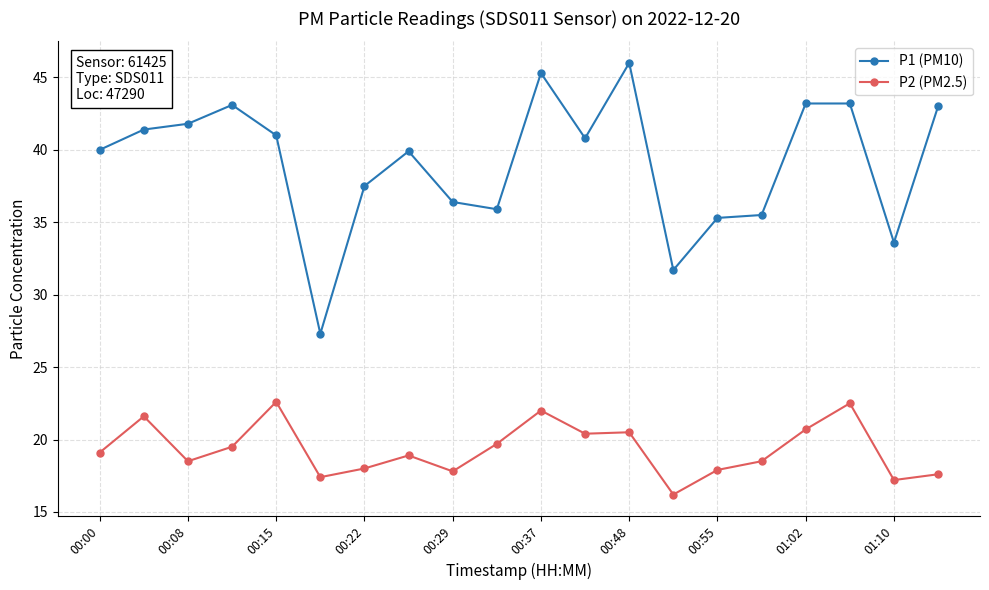

What are all the series names shown in the legend?

P1 (PM10), P2 (PM2.5)